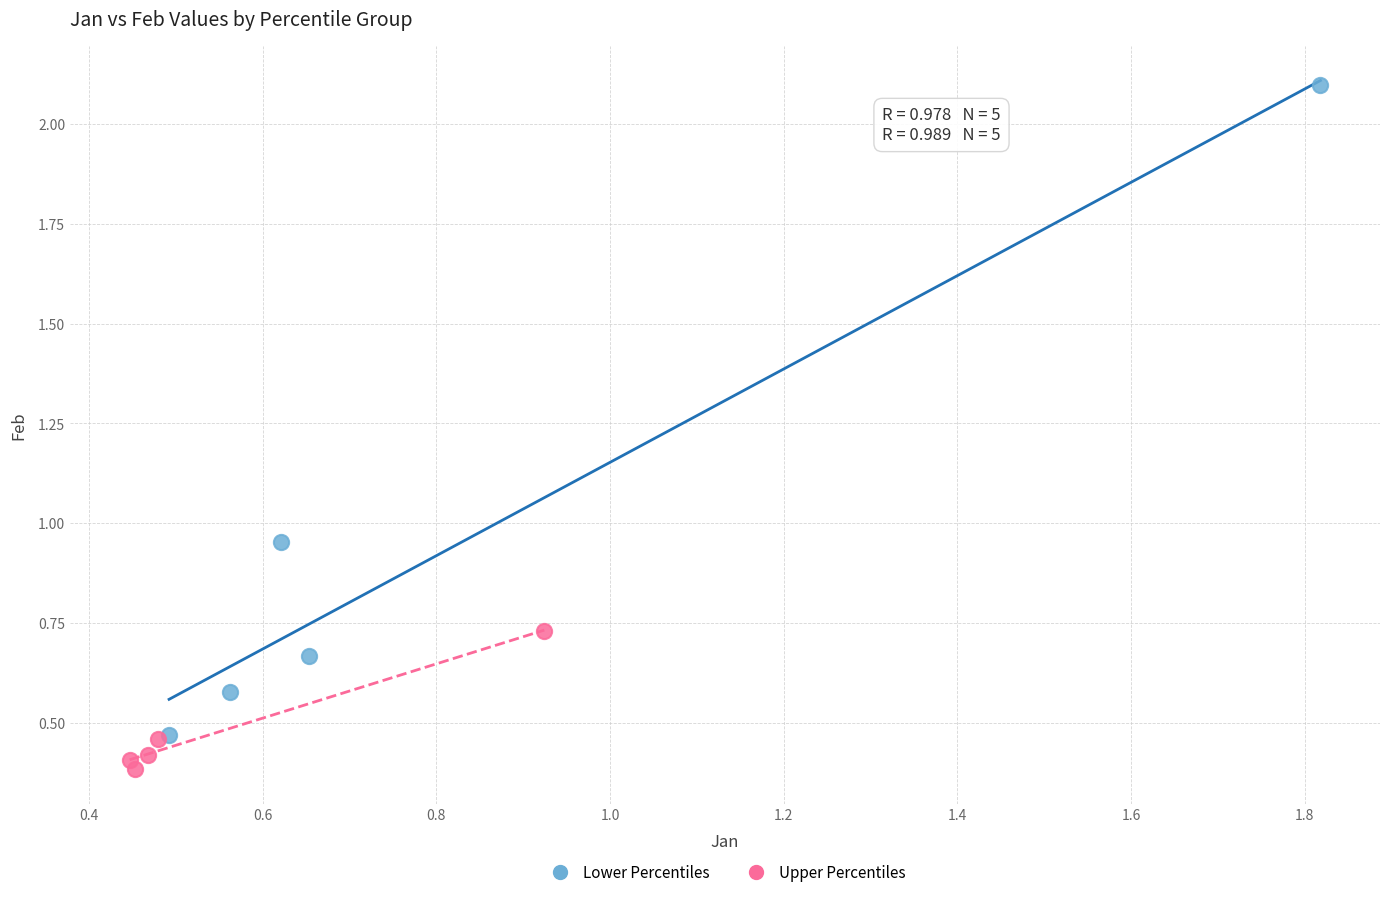

Which series has the widest spread of Y values?

Lower Percentiles